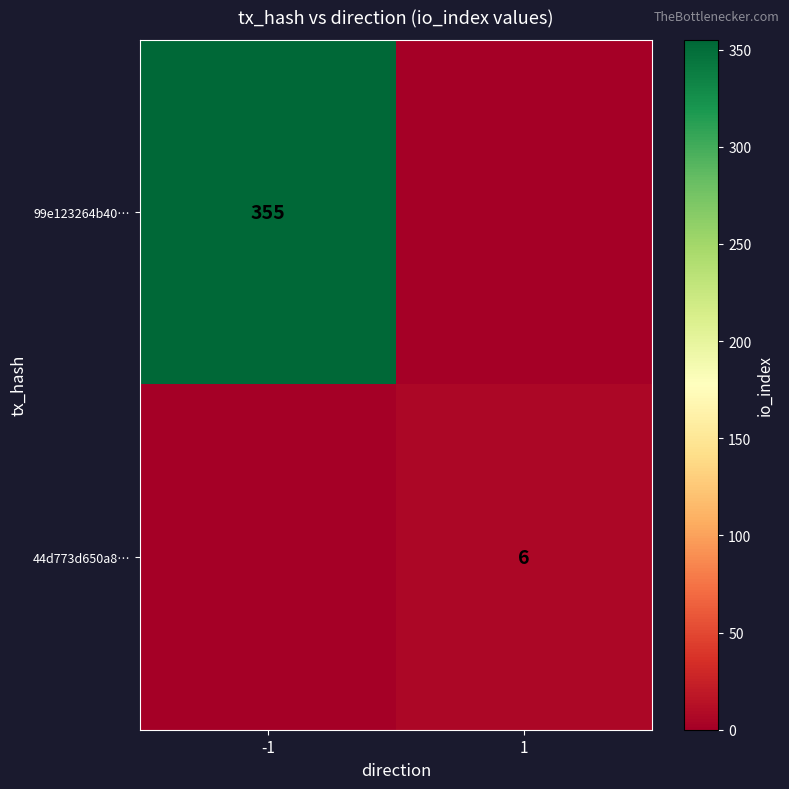

Count the number of categories in the chart.

2